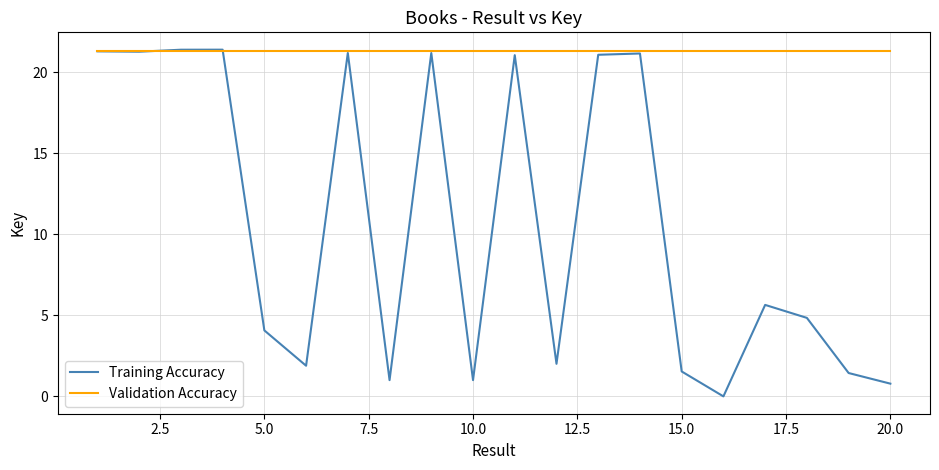

Rank the series by their average value, from lowest to highest.

Training Accuracy, Validation Accuracy